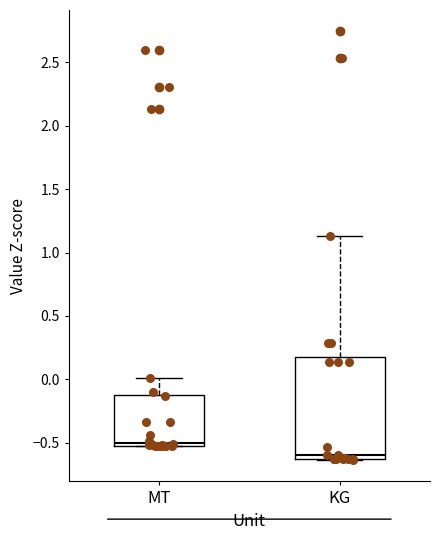

Reading left to right, read every box against the y-axis: the position of its median line, the range the box covers, and the ends of its whiskers. The values are not printed on the chart, so give them approximately, as read against the axis.

MT: median -0.50 (just above the box's lower edge), box -0.50 to -0.10, whiskers -0.55 to 0.00
KG: median -0.60, box -0.65 to 0.20, whiskers -0.65 to 1.15